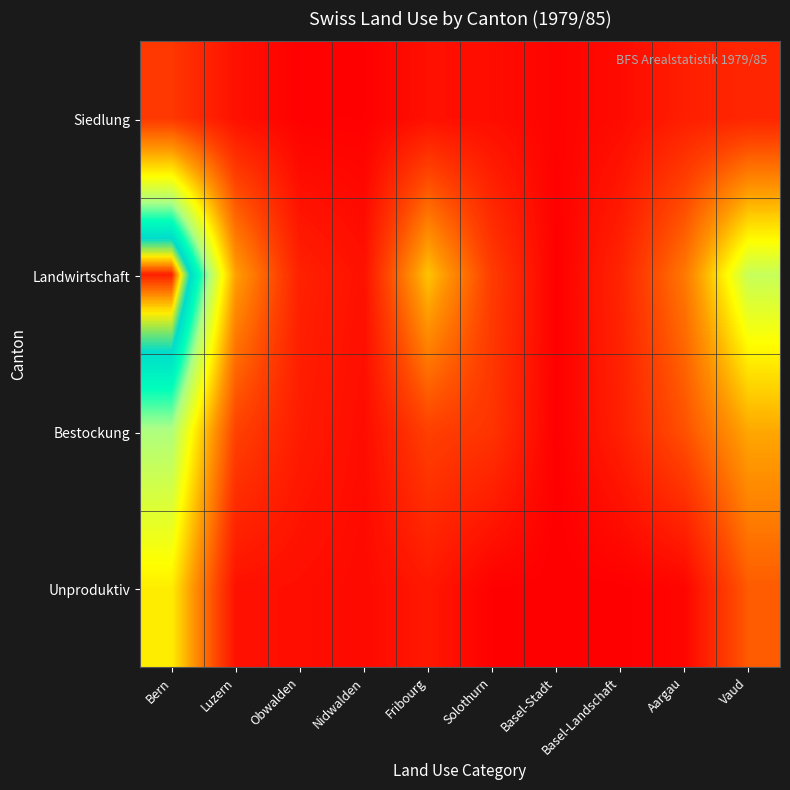

At which category is the sum across all series the highest?

Bern